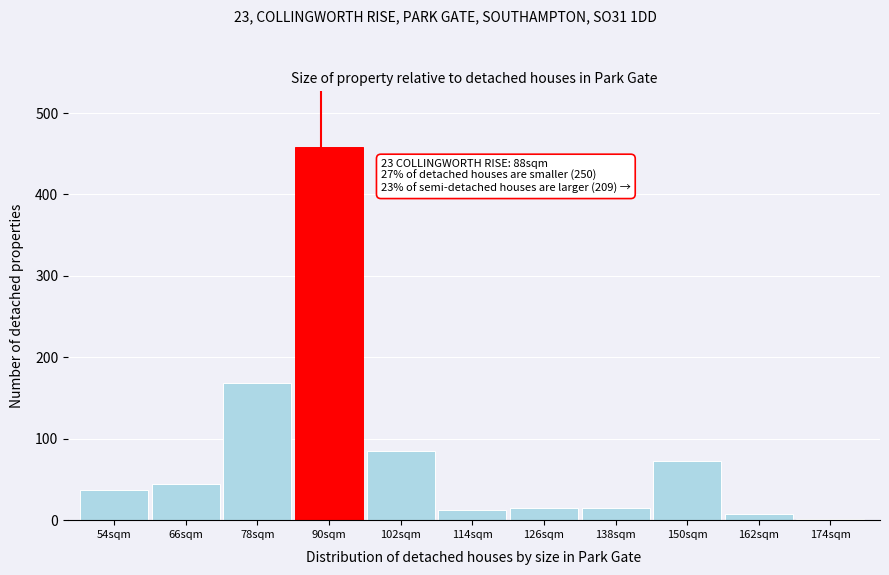

Reading left to right, transcribe all the data shown in this chart.

54sqm=37	66sqm=44	78sqm=169	90sqm=458	102sqm=85	114sqm=12	126sqm=15	138sqm=15	150sqm=73	162sqm=7	174sqm=2